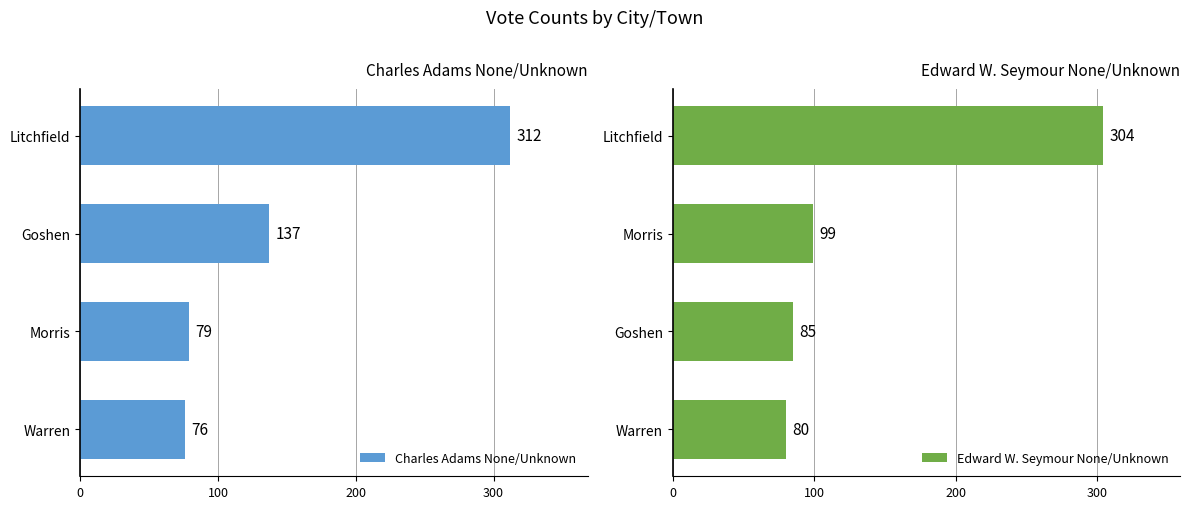

The Edward W. Seymour None/Unknown series shows 130 at Goshen. True or false?

False